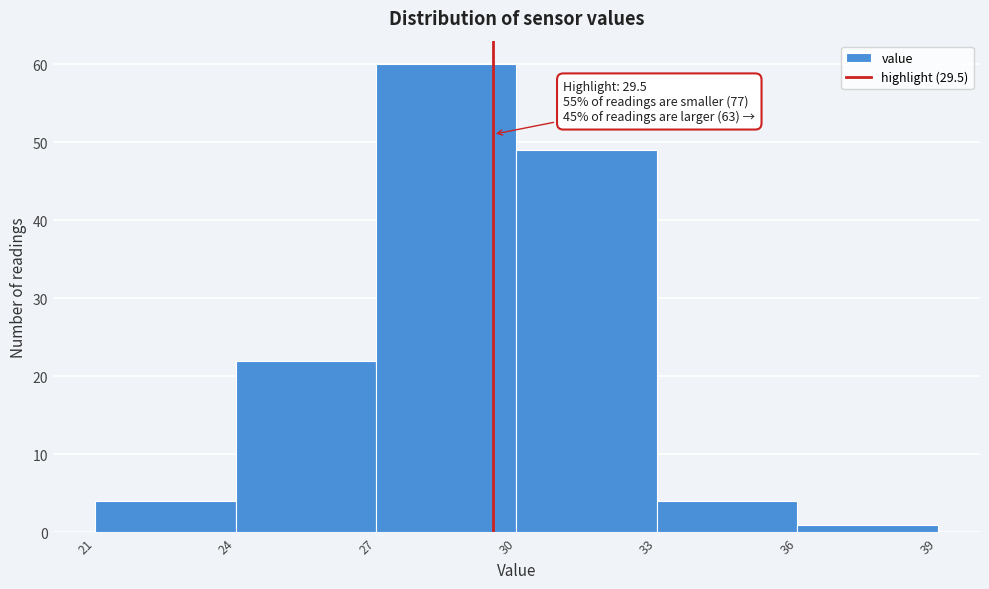

Over which range of the x-axis is the bar tallest?

27 to 30